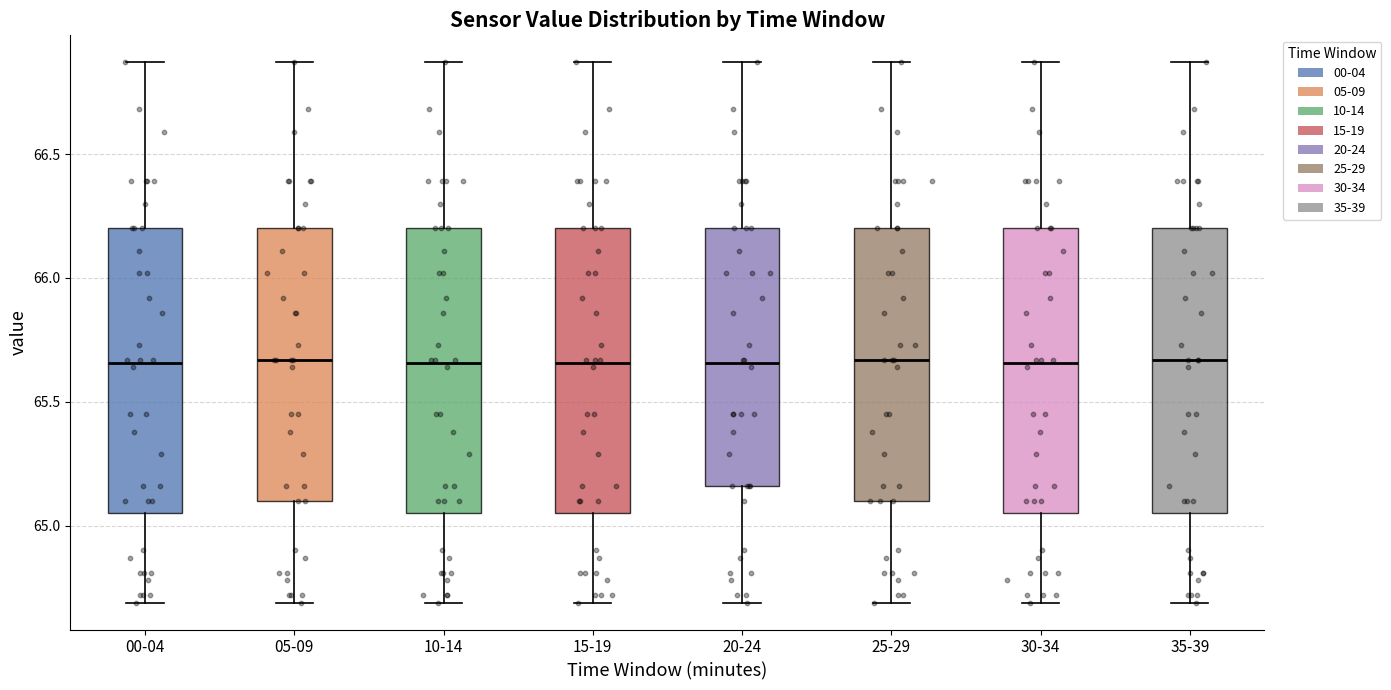

Reading left to right, transcribe this box plot: for each box, give where its median line is, the range the box spans, and where its two whiskers end, as read against the y-axis. The values are not printed on the chart, so give them approximately, as read against the axis.

00-04: median 65.65, box 65.05 to 66.20, whiskers 64.70 to 66.85
05-09: median 65.65, box 65.10 to 66.20, whiskers 64.70 to 66.85
10-14: median 65.65, box 65.05 to 66.20, whiskers 64.70 to 66.85
15-19: median 65.65, box 65.05 to 66.20, whiskers 64.70 to 66.85
20-24: median 65.65, box 65.15 to 66.20, whiskers 64.70 to 66.85
25-29: median 65.65, box 65.10 to 66.20, whiskers 64.70 to 66.85
30-34: median 65.65, box 65.05 to 66.20, whiskers 64.70 to 66.85
35-39: median 65.65, box 65.05 to 66.20, whiskers 64.70 to 66.85